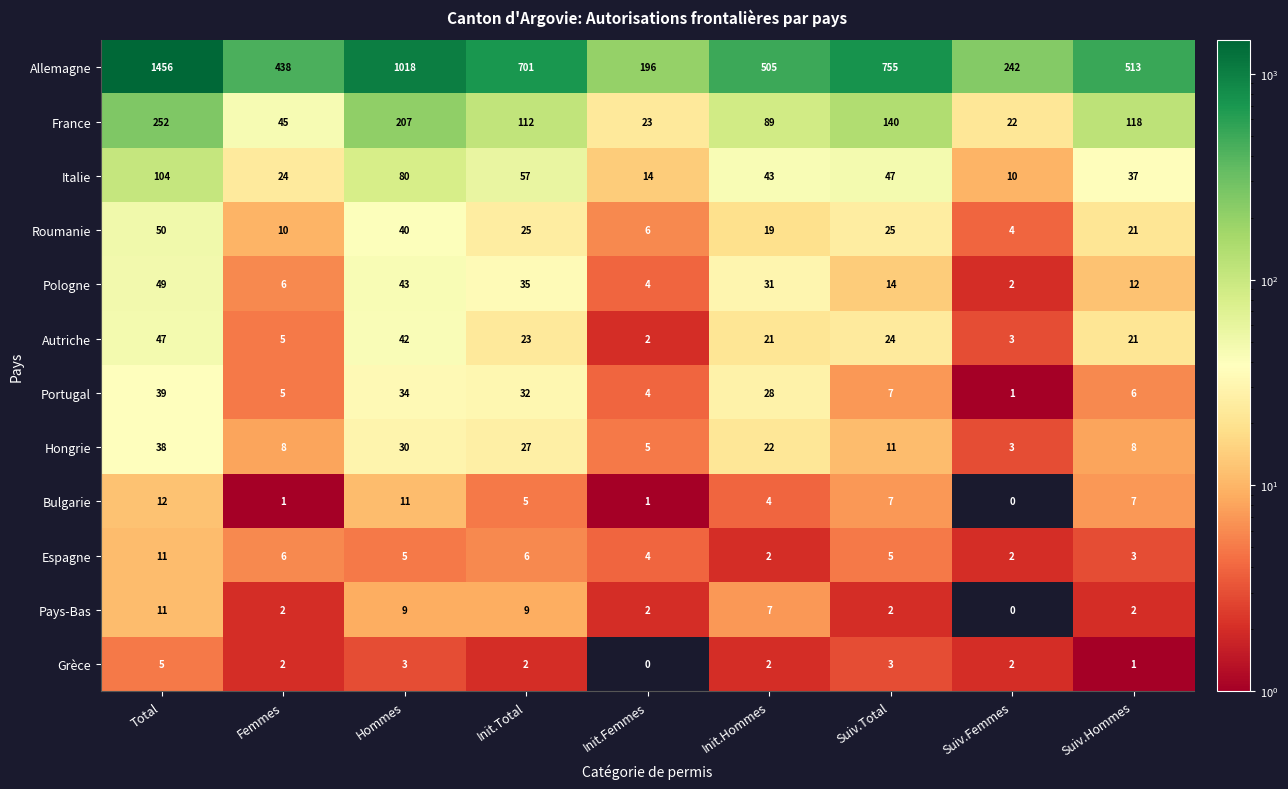

Count the number of categories in the chart.

9